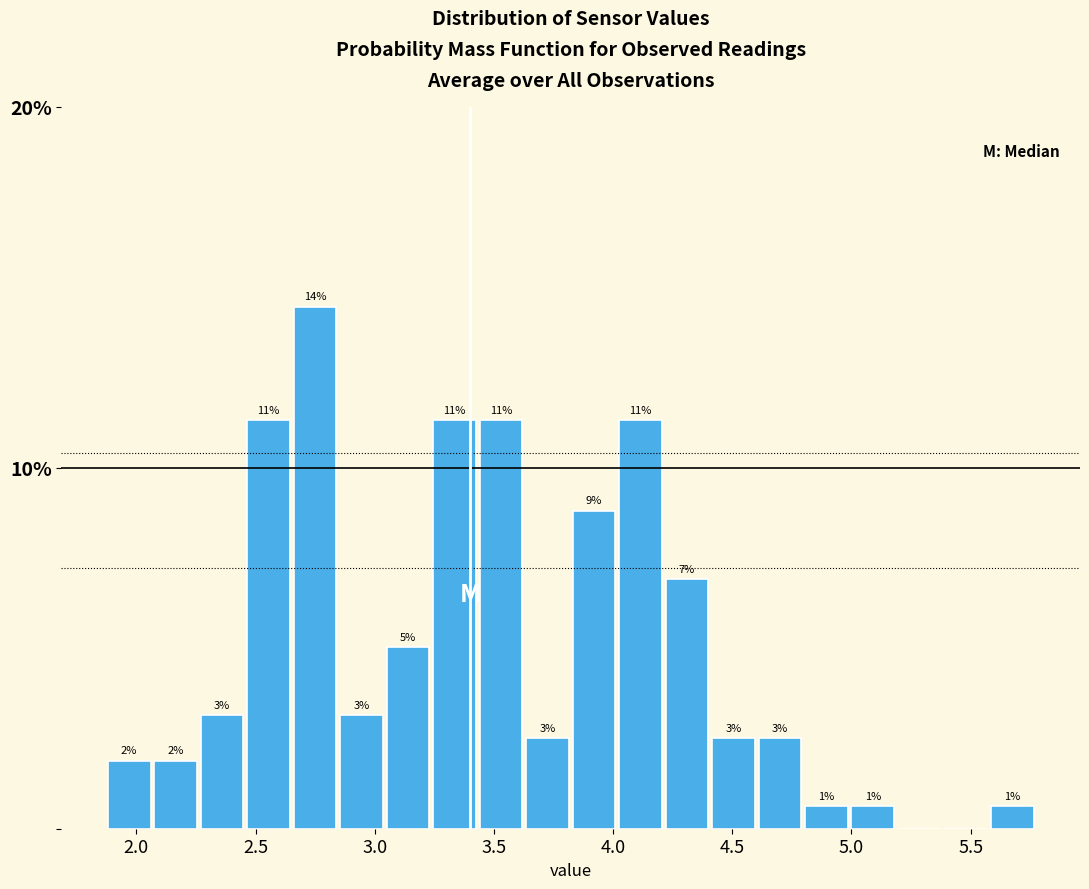

Around what value on the x-axis is the tallest bar? Give the approximate position of its centre, as read against the axis.

2.75